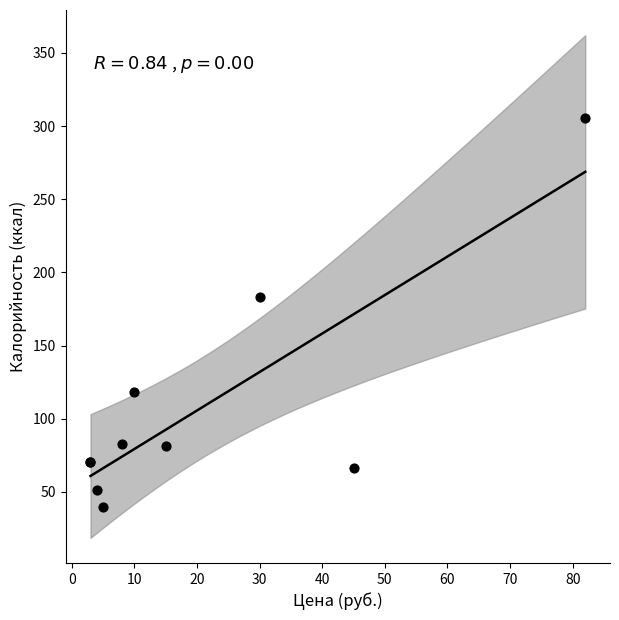

What Y value in the scatter plot is closest to 172?

183.4